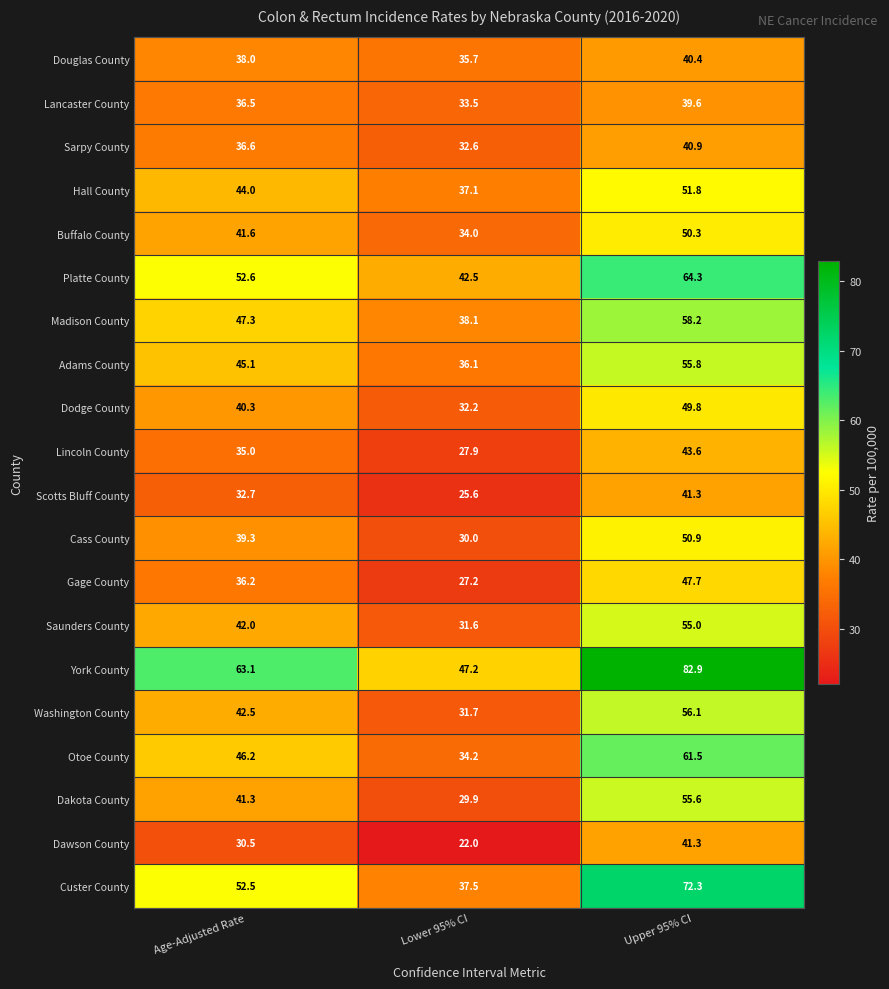

True or false: Custer County has a value of 52.5 at Age-Adjusted Rate.

True